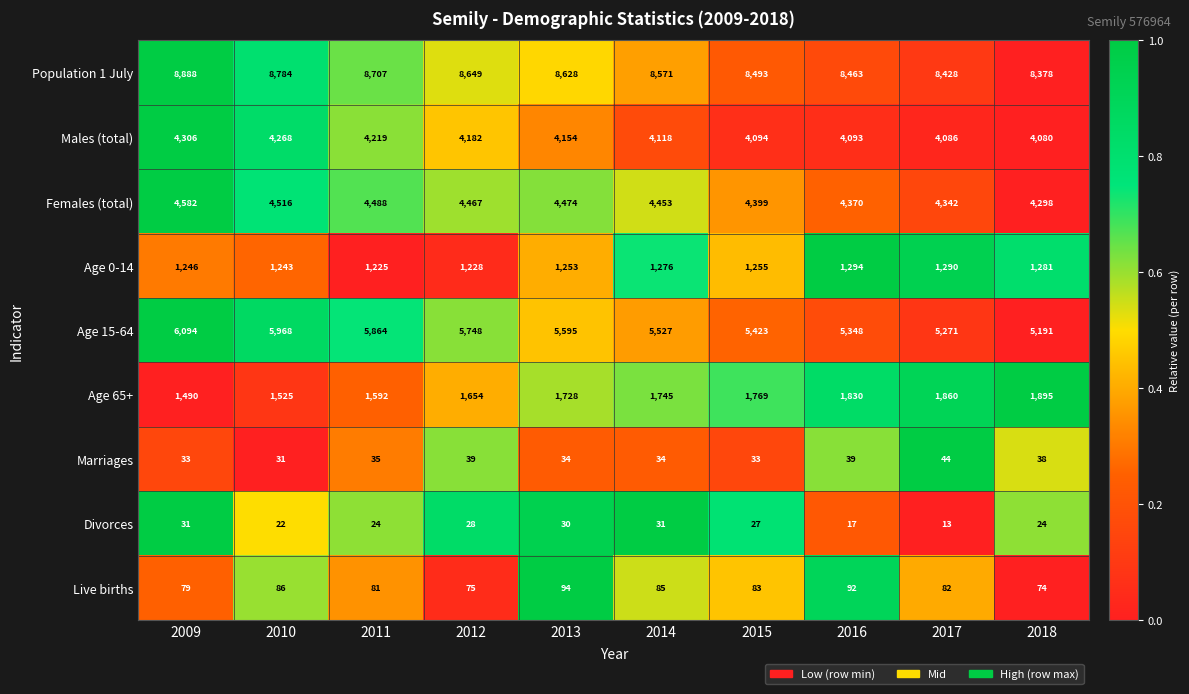

What is the spread (max minus min) of values at 2014?

8540